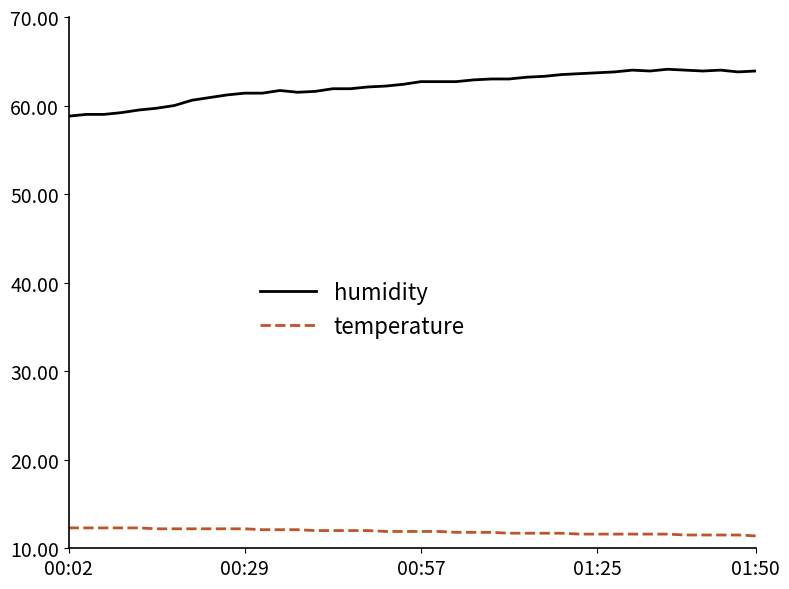

Which series has the largest range (max minus min)?

humidity